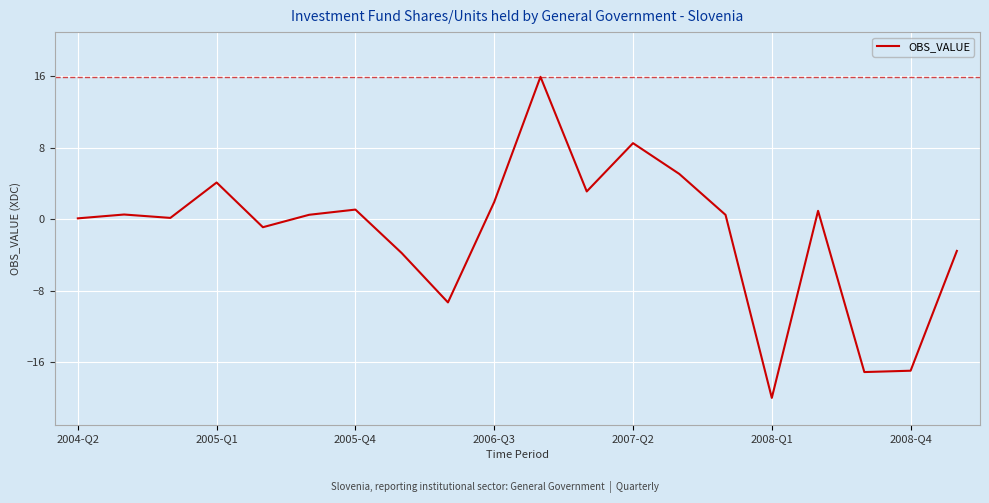

What is the difference between the maximum and minimum values?

35.9